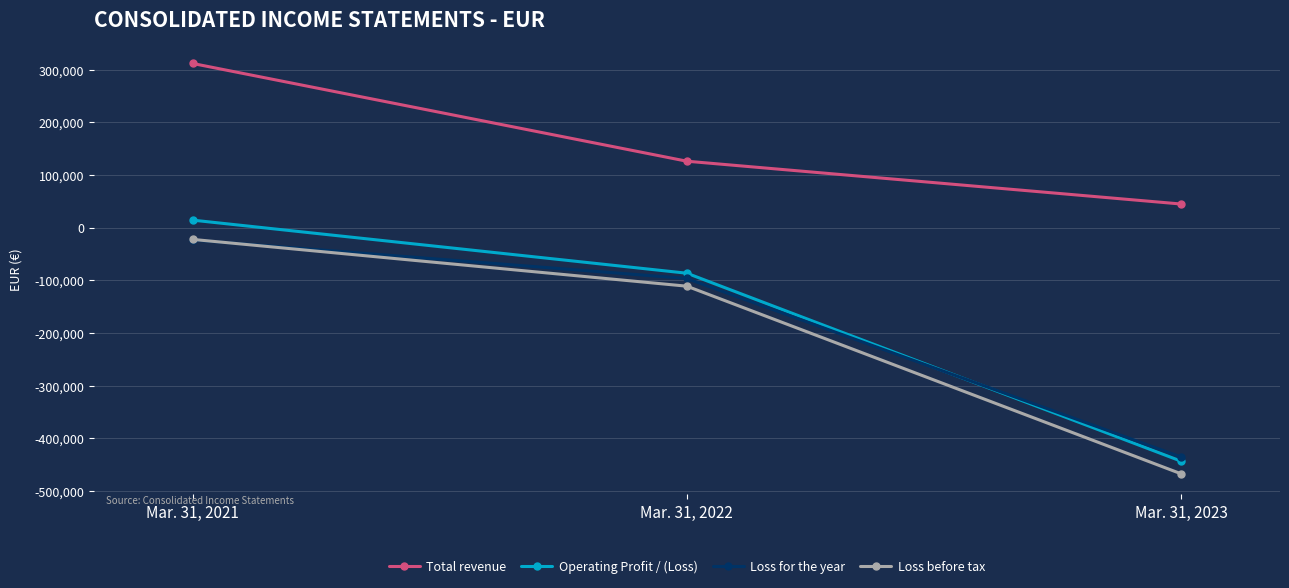

What is the approximate value of Operating Profit / (Loss) at Mar. 31, 2023, to the nearest 100?

-443400